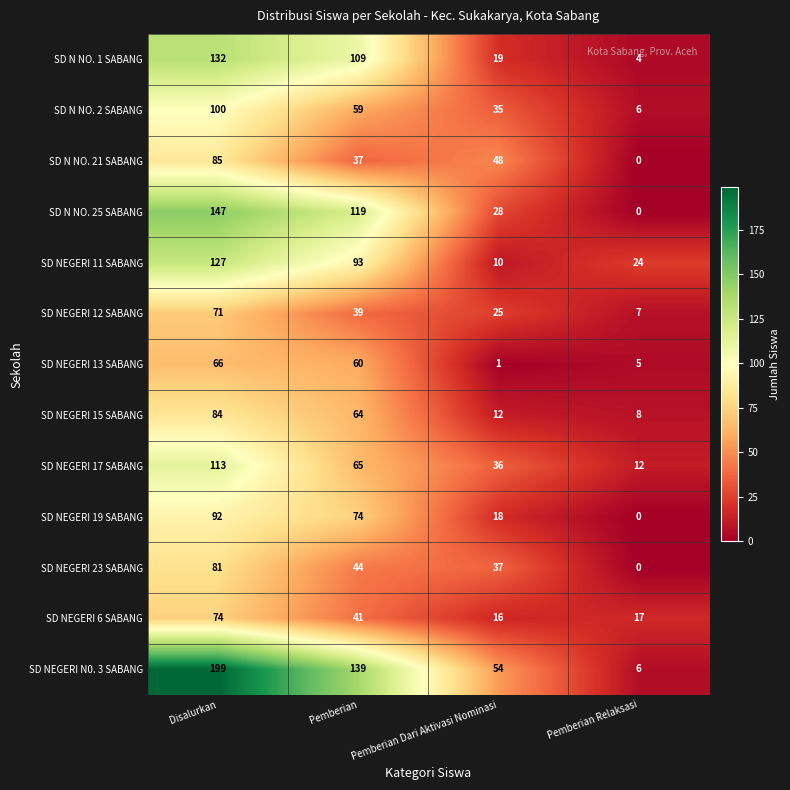

What is the sum of all SD NEGERI 15 SABANG values?

168